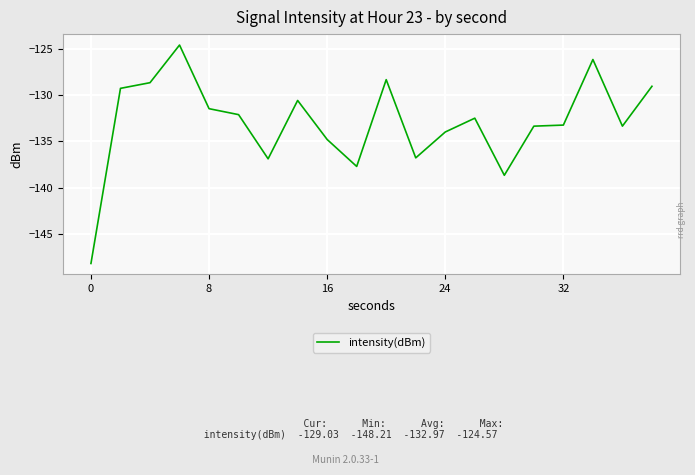

What is the smallest value displayed?

-148.2